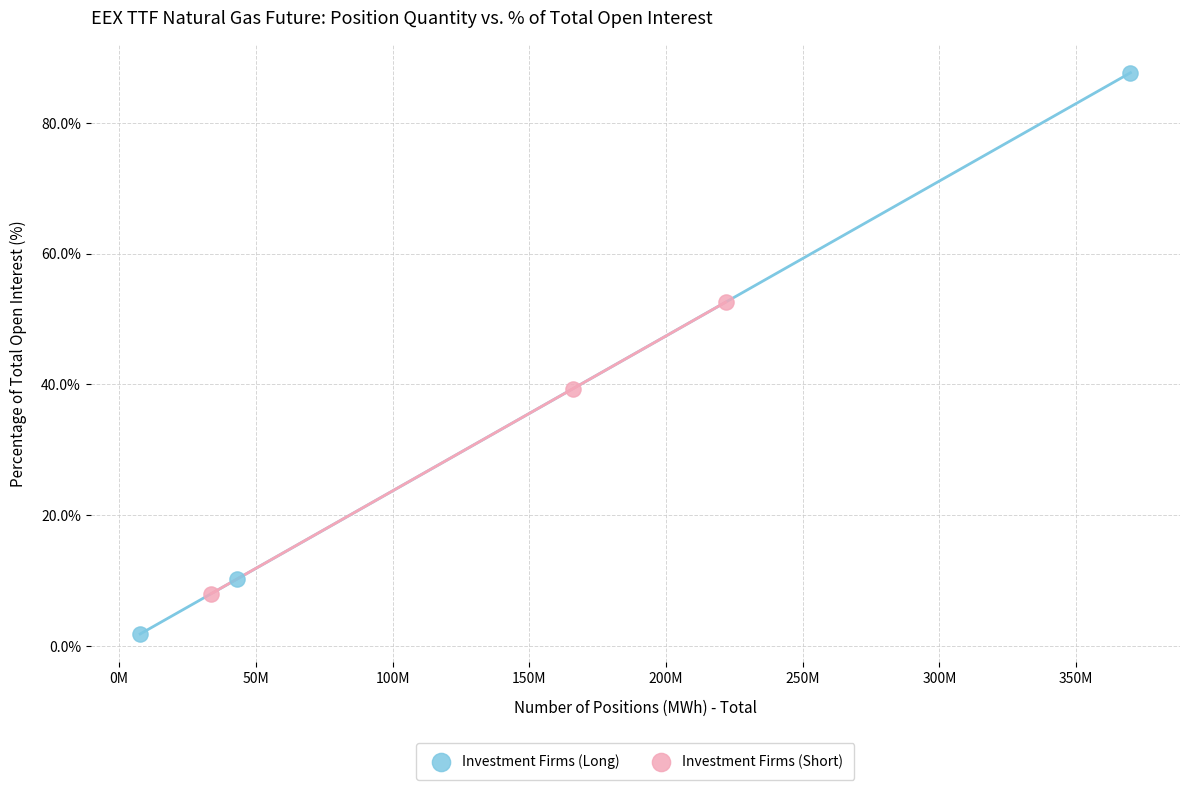

Which series has the largest Y range (max minus min)?

Investment Firms (Long)